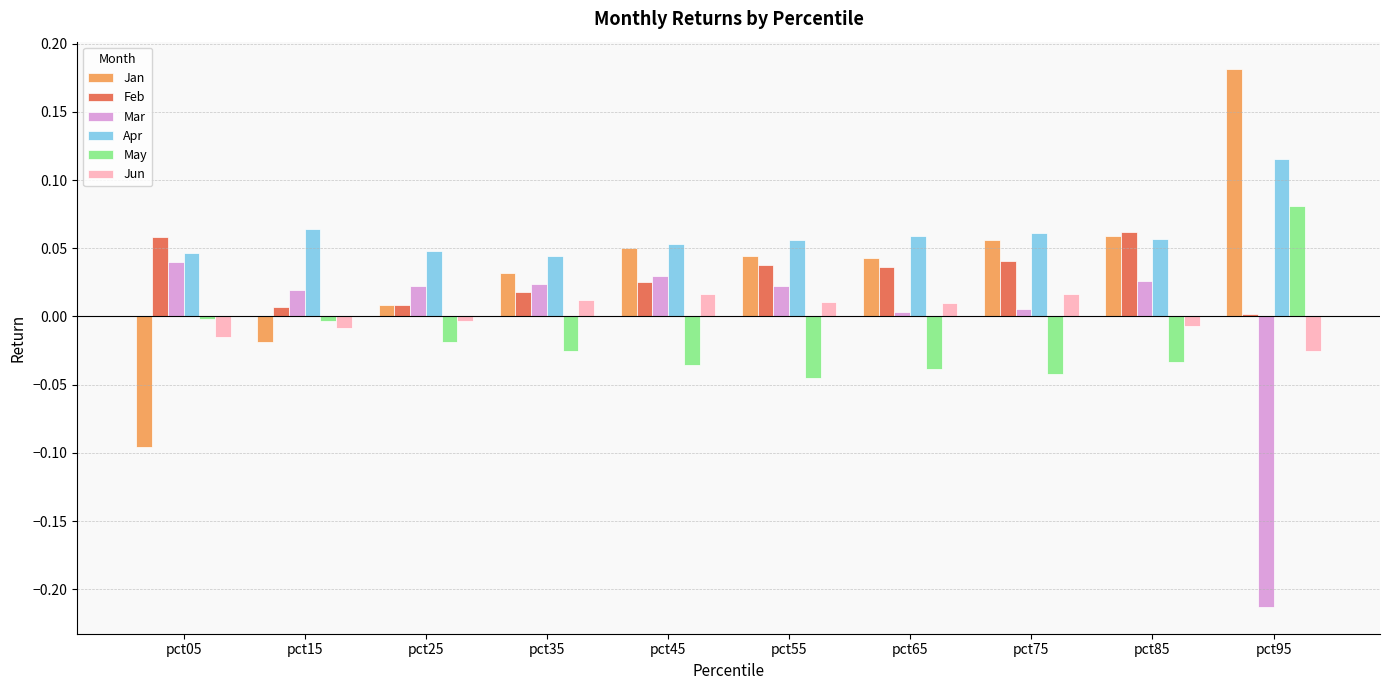

True or false: May has a value of -0.0 at pct15.

True